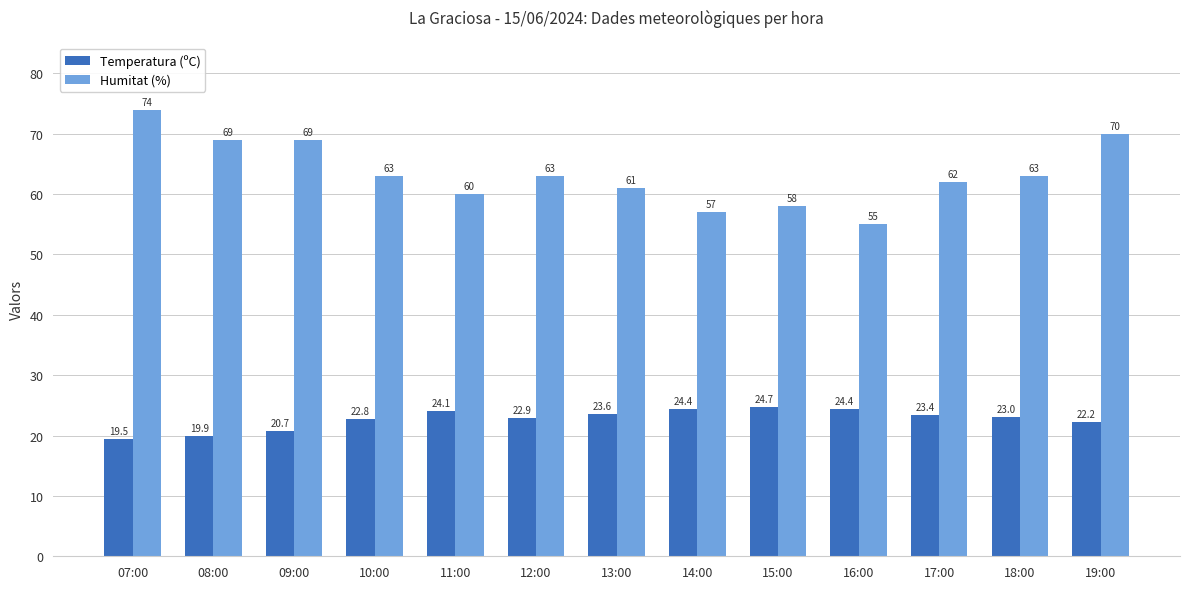

At which label is Temperatura (ºC) closest to 22?

19:00